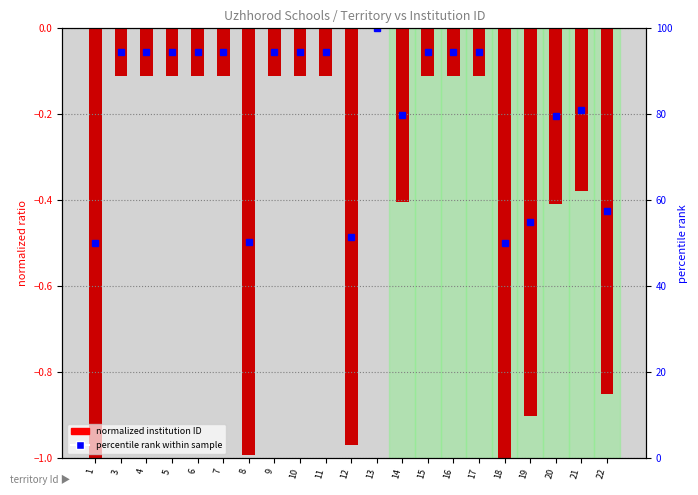

The value at 7 is -0.1. True or false?

True